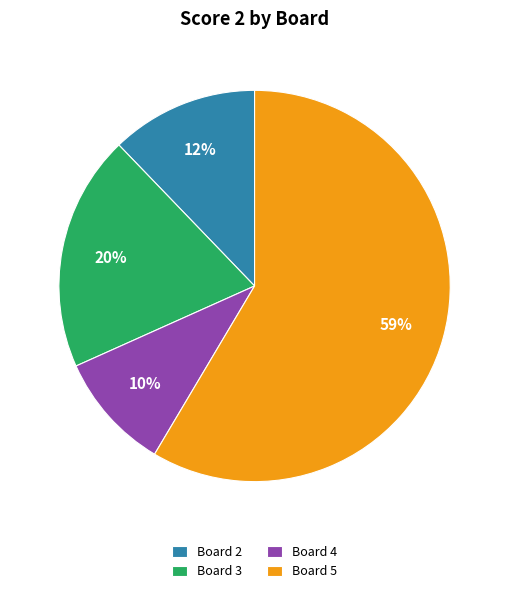

What is the ratio of the value at Board 2 to the value at Board 3?

0.6